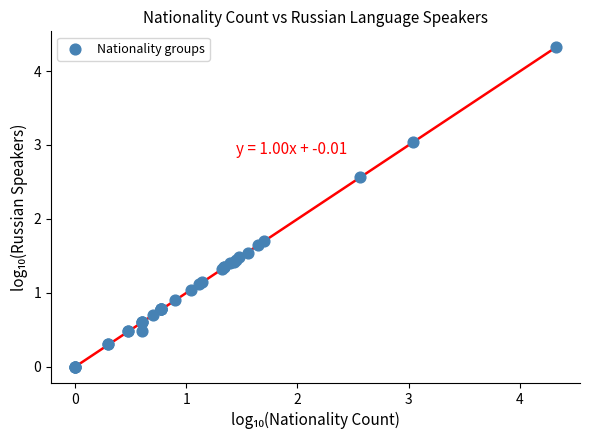

What Y value in the scatter plot is closest to 2?

1.7